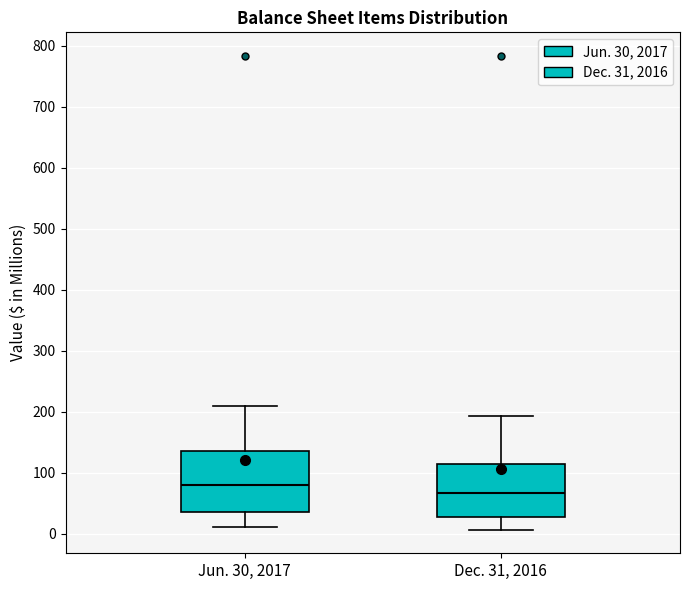

Which box has the highest median line?

Jun. 30, 2017